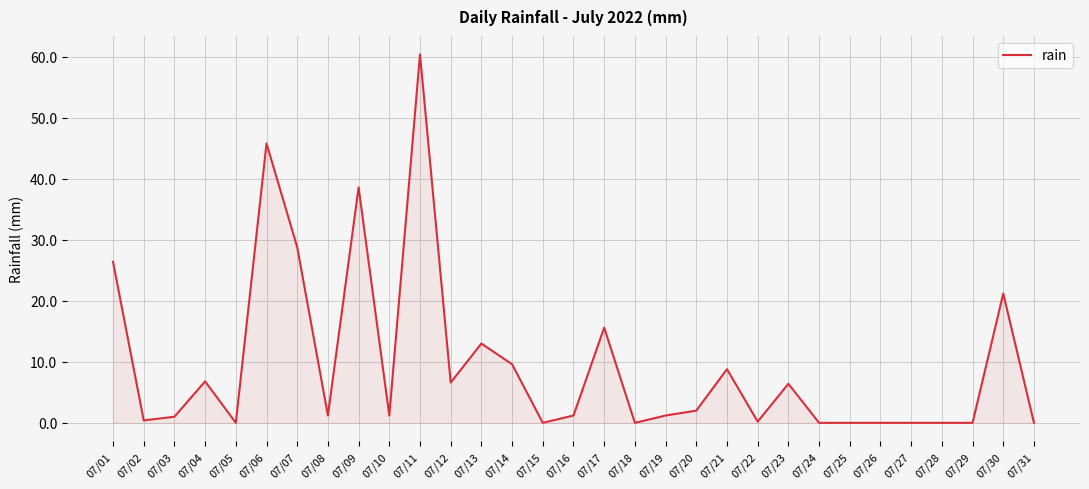

Between 07/07 and 07/15, which is larger?

07/07